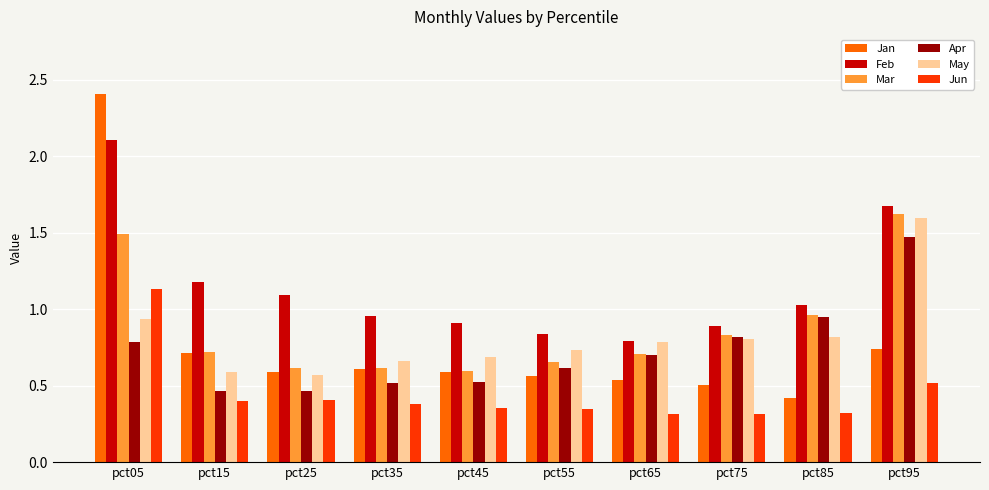

At pct05, list the series in order from smallest to largest.

Apr, May, Jun, Mar, Feb, Jan